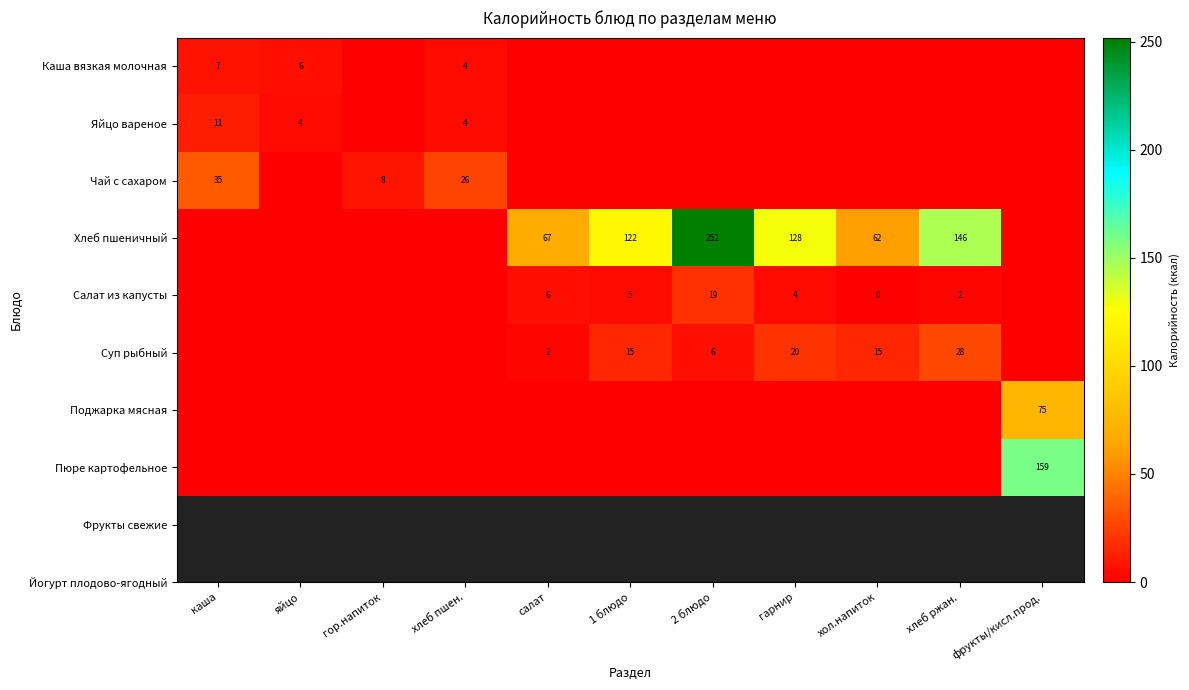

True or false: Каша вязкая молочная has a value of 2 at яйцо.

False